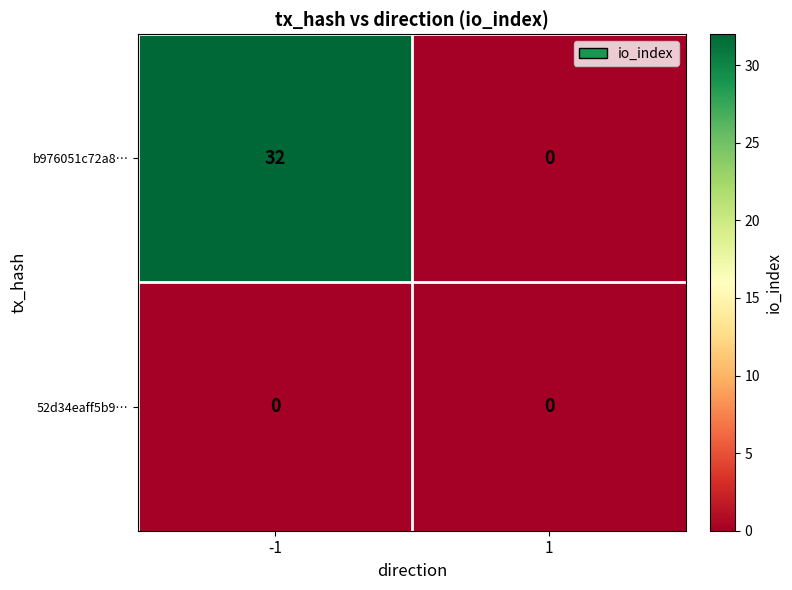

Rank the series by their average value, from lowest to highest.

52d34eaff5b9…, b976051c72a8…